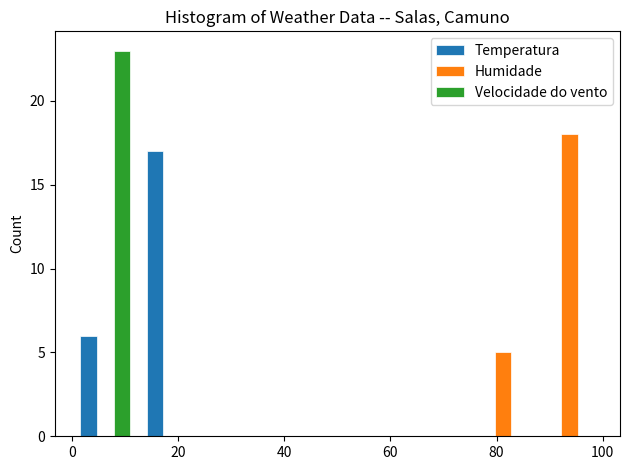

What is the height of the Humidade bar covering 75.0 to 87.5 on the x-axis? Neither the bar edges nor the heights are printed on the chart, so give them approximately, as read against the axes.

5